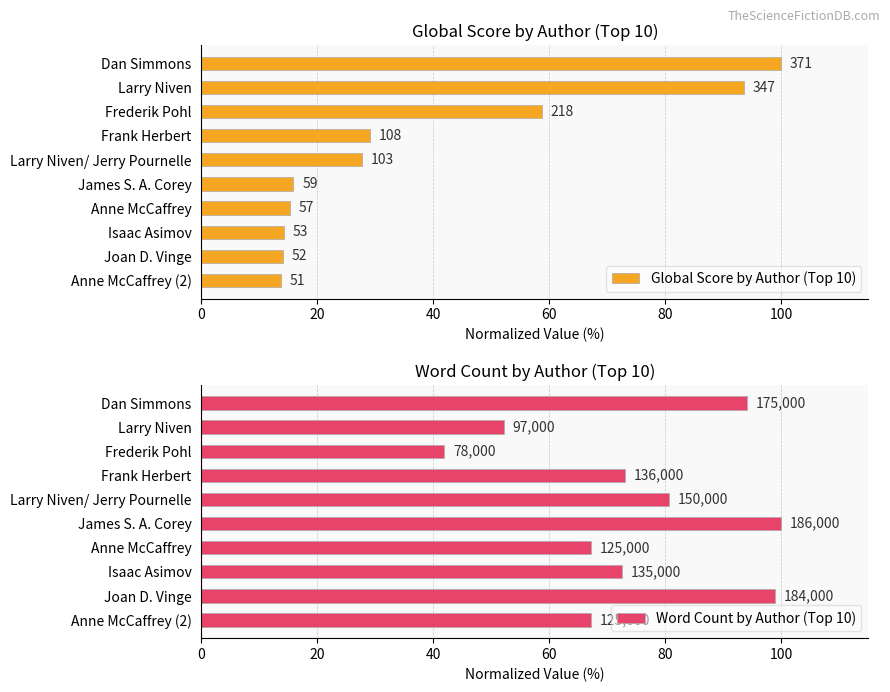

List the series in order of their overall mean, highest first.

Word Count by Author (Top 10), Global Score by Author (Top 10)